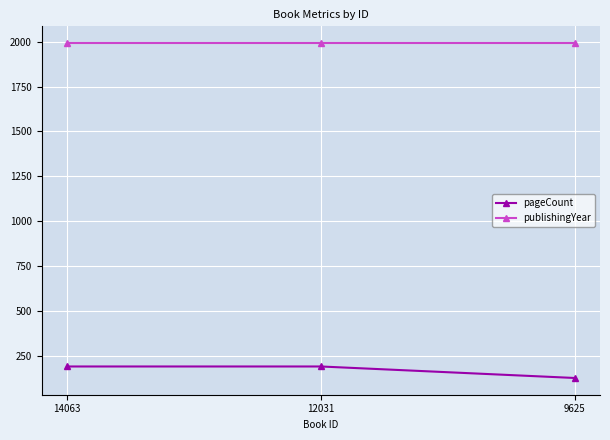

Which series changed the most between 14063 and 9625?

pageCount